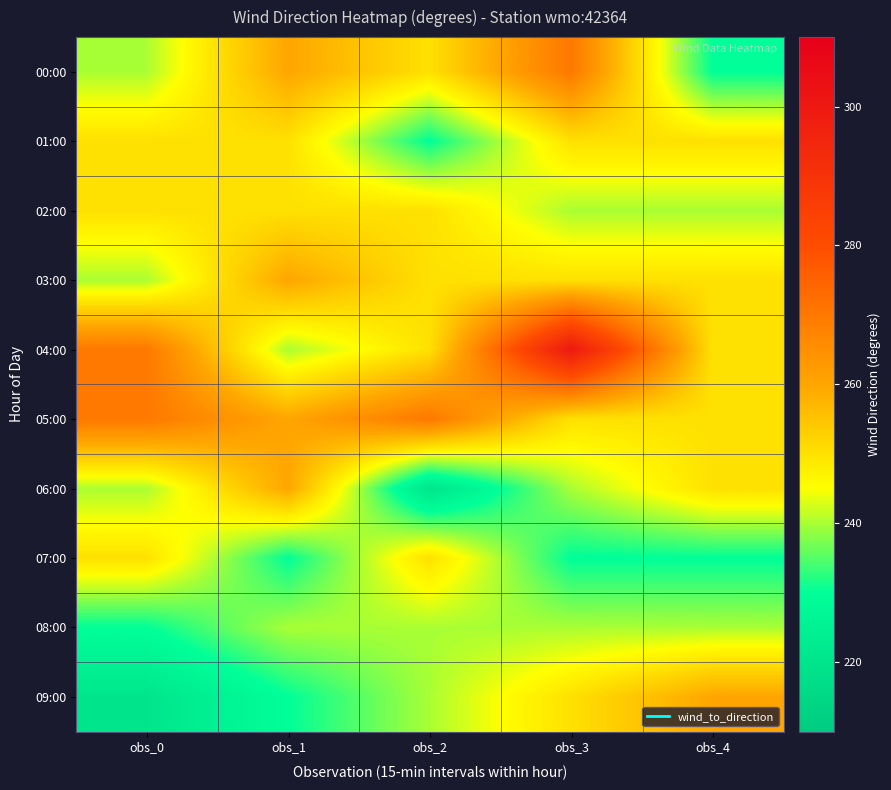

Between obs_2 and obs_0, which is larger?

obs_2